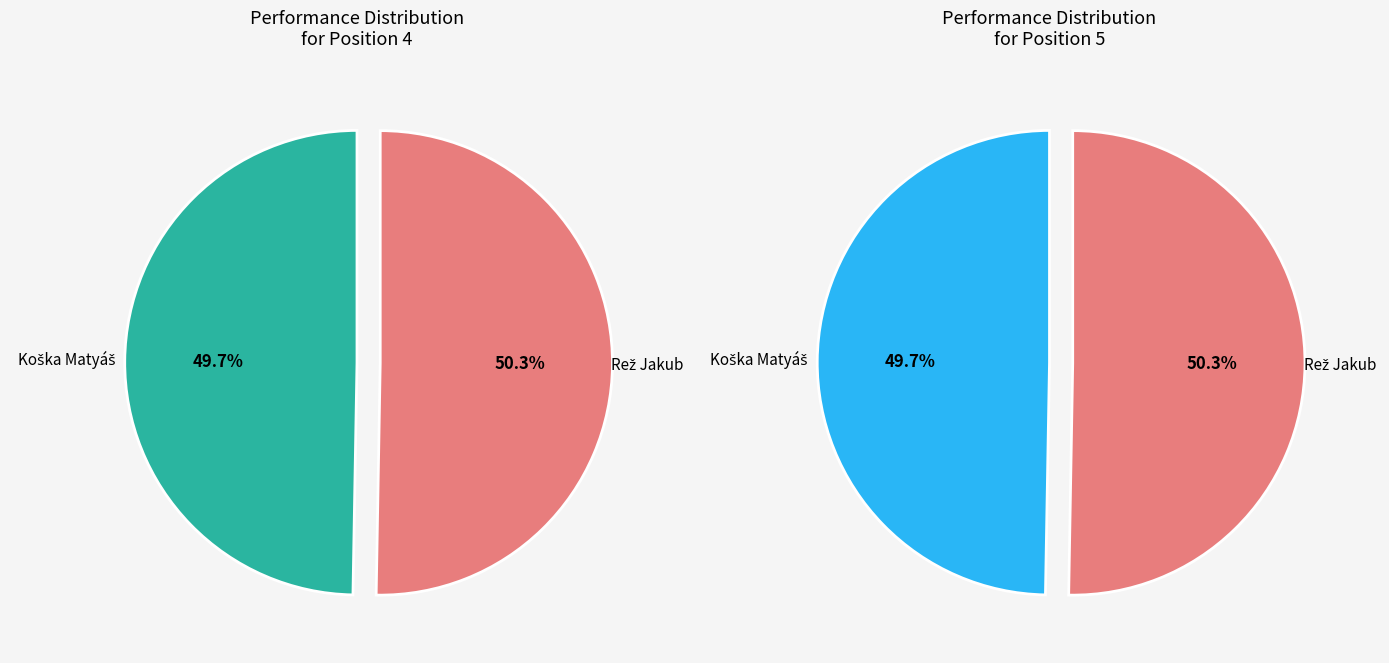

To the nearest percent, what is the combined percentage of Rež Jakub and Koška Matyáš?

100%